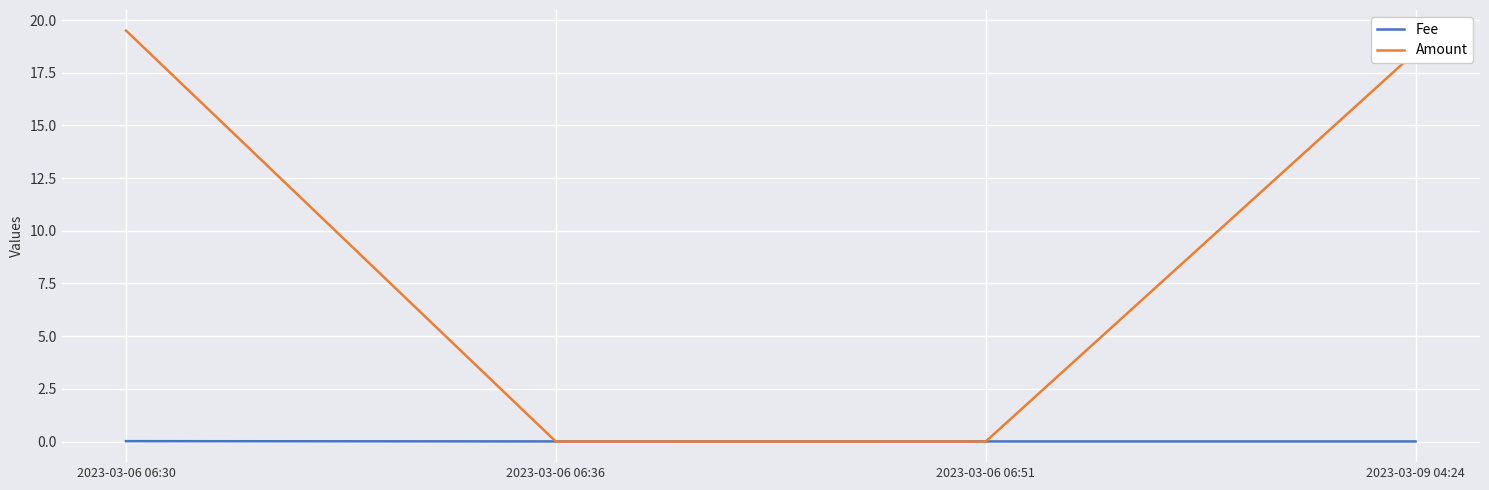

Count the number of data series in this chart.

2